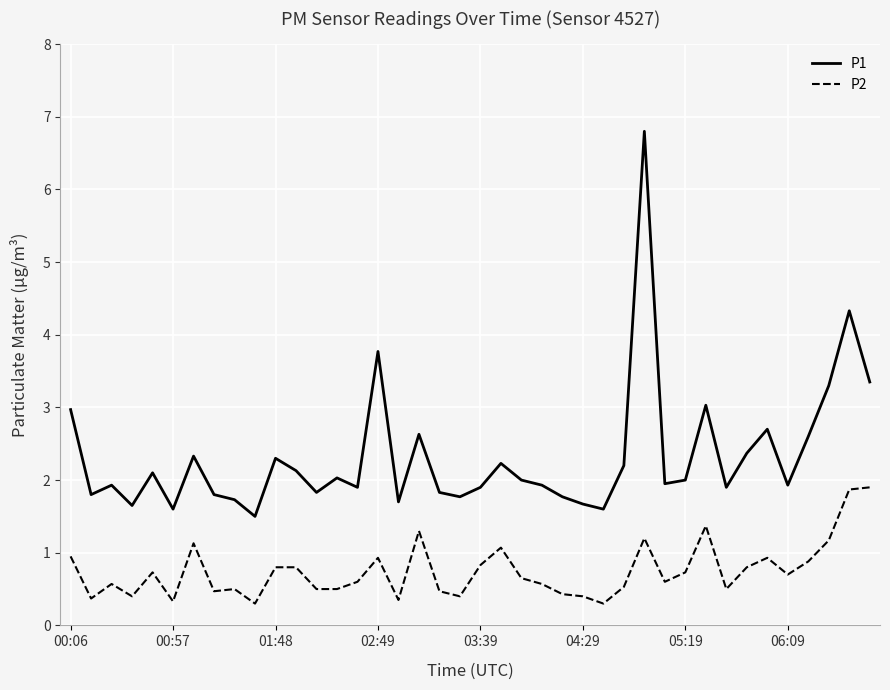

What is the maximum value for P2?

1.9